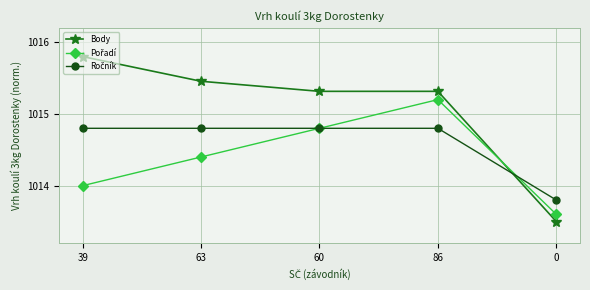

At which category does the chart reach its peak across all series?

39